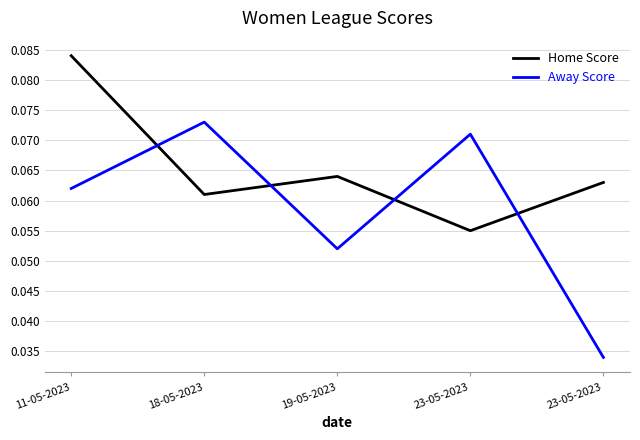

Count the Away Score values in the range 0 to 1.

5